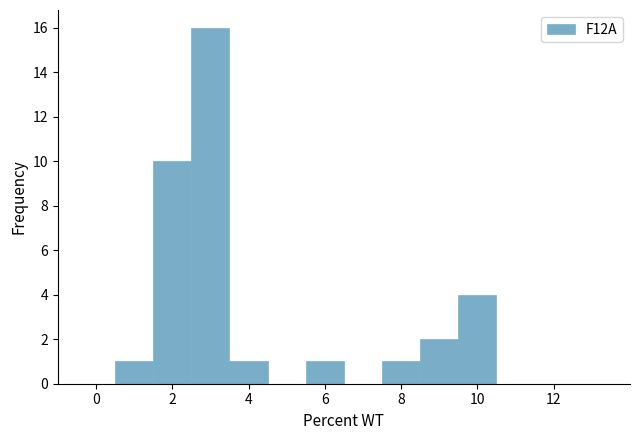

Which range on the x-axis has the tallest bar?

2.5 to 3.5